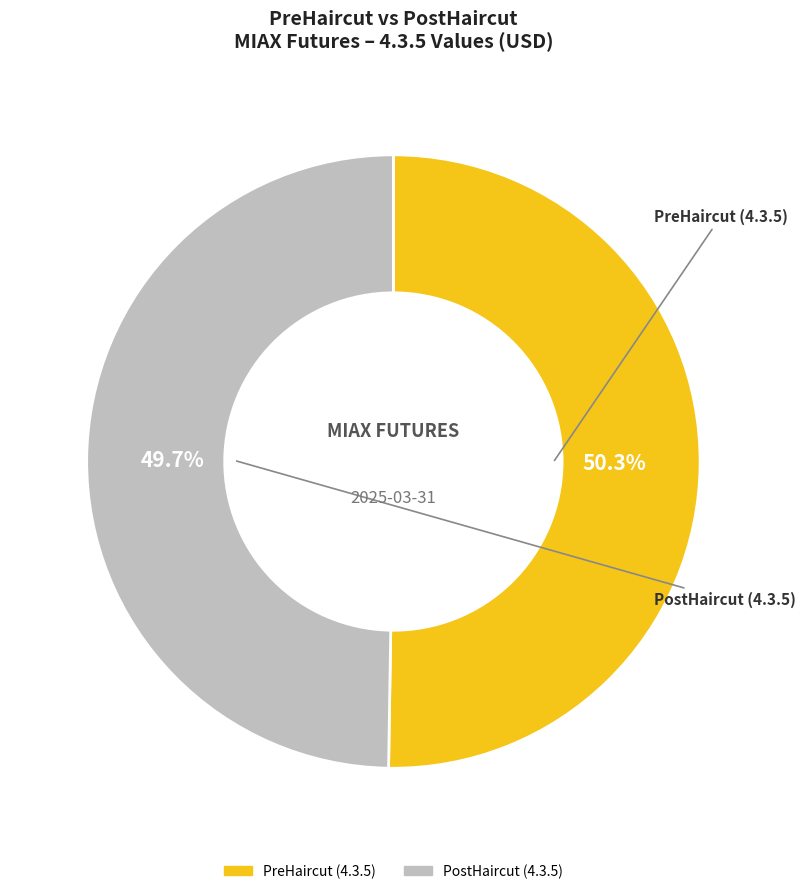

What is the largest slice in the pie chart?

PreHaircut (4.3.5)